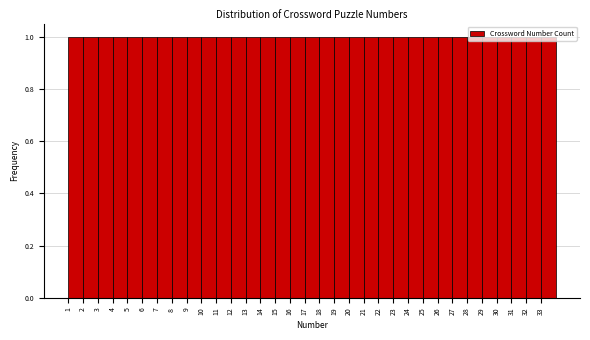

Reading left to right, list every bar in this chart as the range it spans on the x-axis followed by its height. The values are not printed on the chart, so give them approximately, as read against the axis.

1 to 2: 1
2 to 3: 1
3 to 4: 1
4 to 5: 1
5 to 6: 1
6 to 7: 1
7 to 8: 1
8 to 9: 1
9 to 10: 1
10 to 11: 1
11 to 12: 1
12 to 13: 1
13 to 14: 1
14 to 15: 1
15 to 16: 1
16 to 17: 1
17 to 18: 1
18 to 19: 1
19 to 20: 1
20 to 21: 1
21 to 22: 1
22 to 23: 1
23 to 24: 1
24 to 25: 1
25 to 26: 1
26 to 27: 1
27 to 28: 1
28 to 29: 1
29 to 30: 1
30 to 31: 1
31 to 32: 1
32 to 33: 1
33 to 34: 1